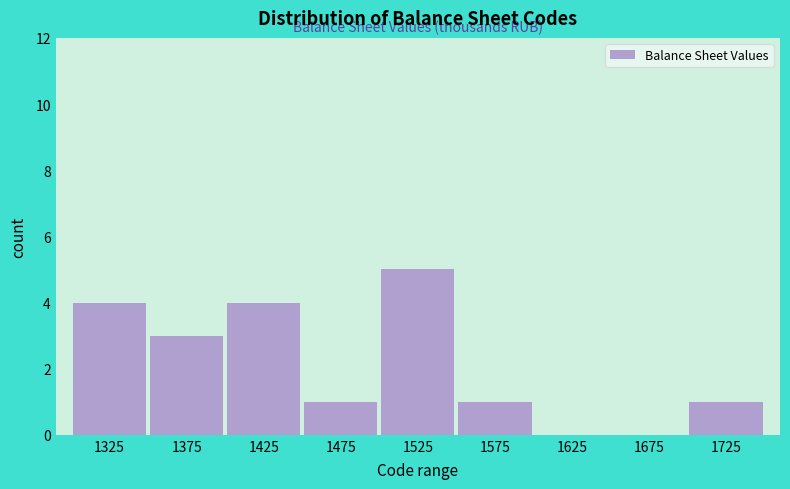

Reading left to right, transcribe this chart: for each bar, give the range it covers on the x-axis and its height. The values are not printed on the chart, so give them approximately, as read against the axis.

1300 to 1350: 4
1350 to 1400: 3
1400 to 1450: 4
1450 to 1500: 1
1500 to 1550: 5
1550 to 1600: 1
1600 to 1650: 0
1650 to 1700: 0
1700 to 1750: 1